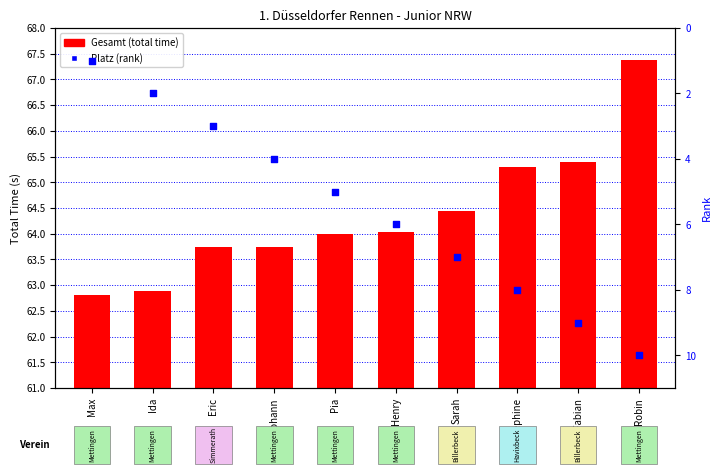

What are all the series names shown in the legend?

Gesamt (total time), Platz (rank)